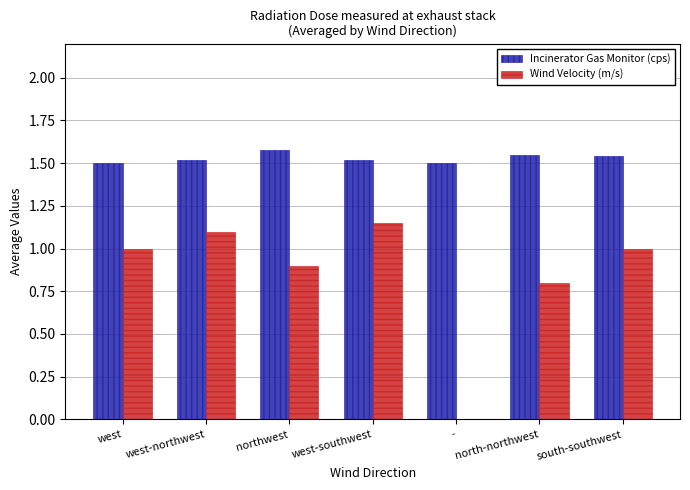

Which series changed the most between northwest and north-northwest?

Wind Velocity (m/s)